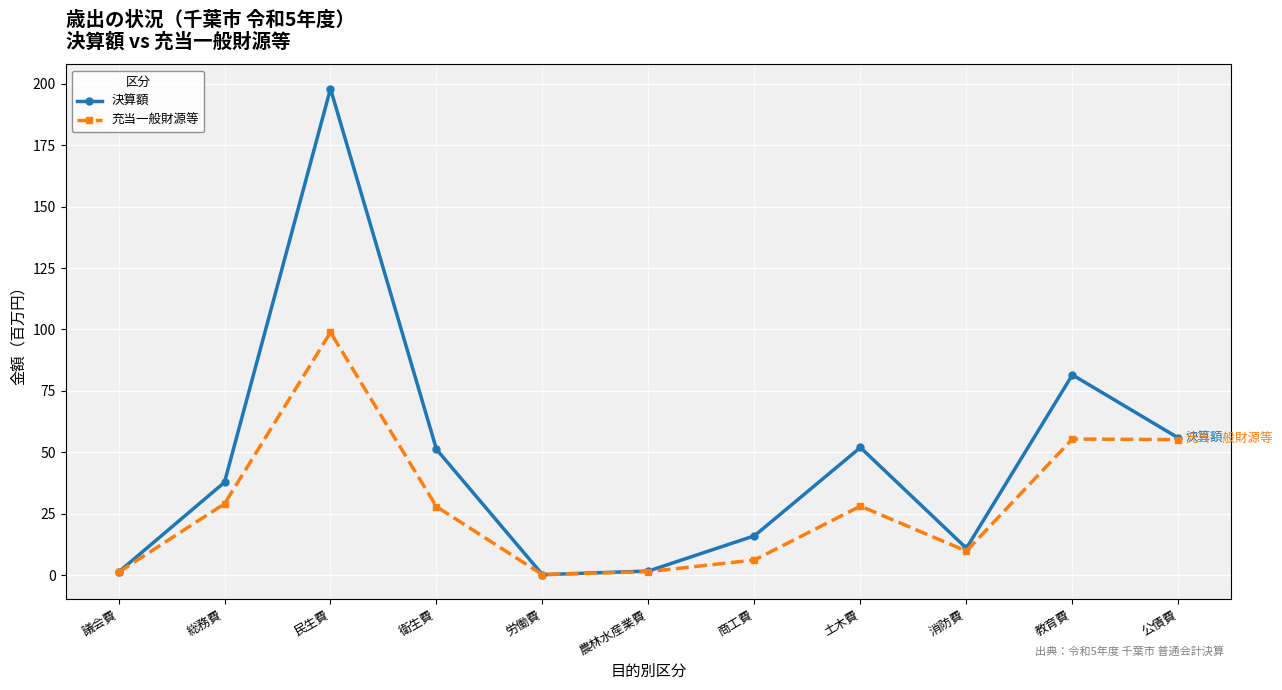

What is the label of the 4th point from the left?

衛生費